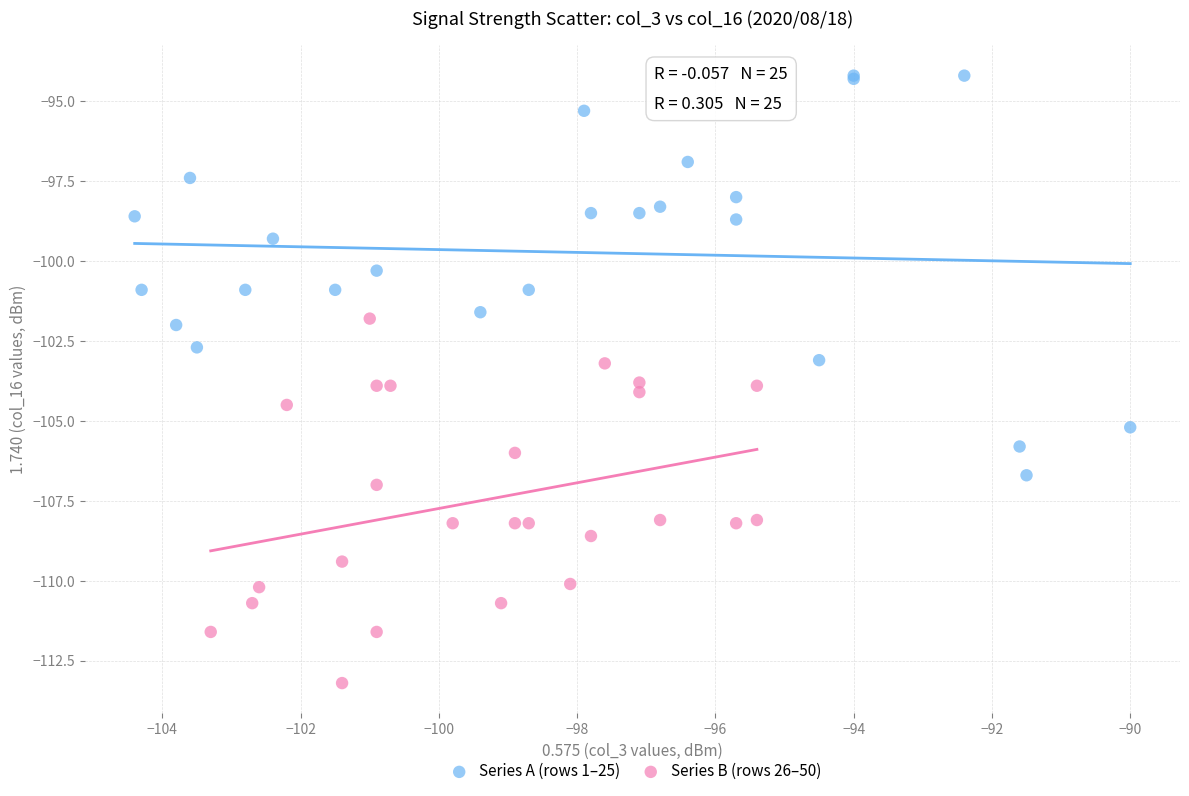

Which series reaches the maximum Y coordinate?

Series A (rows 1–25)